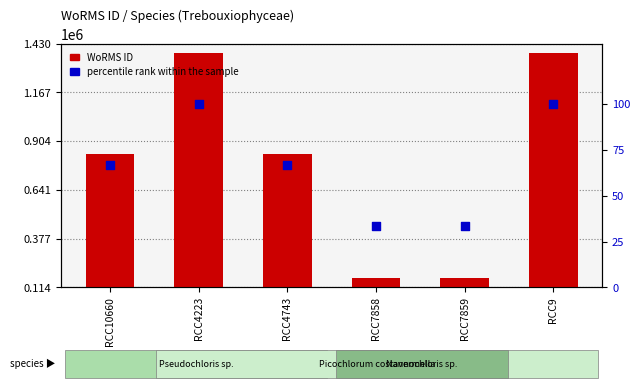

What is the total value across all series at RCC9?

1380502.0